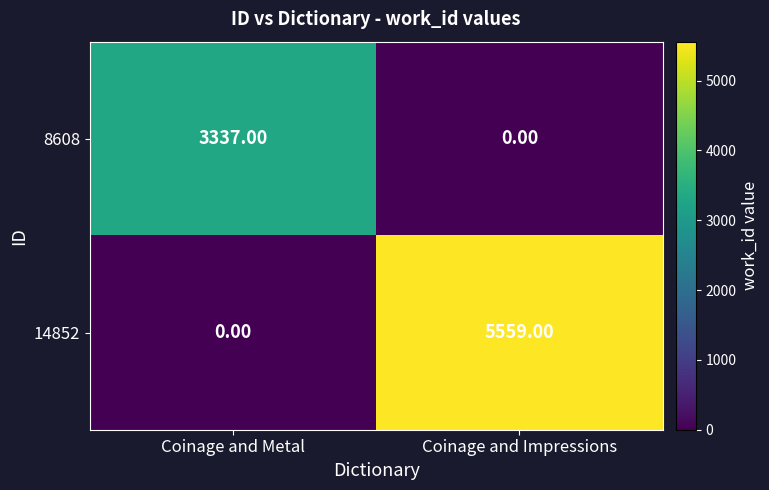

Which series has the largest total across all categories?

14852